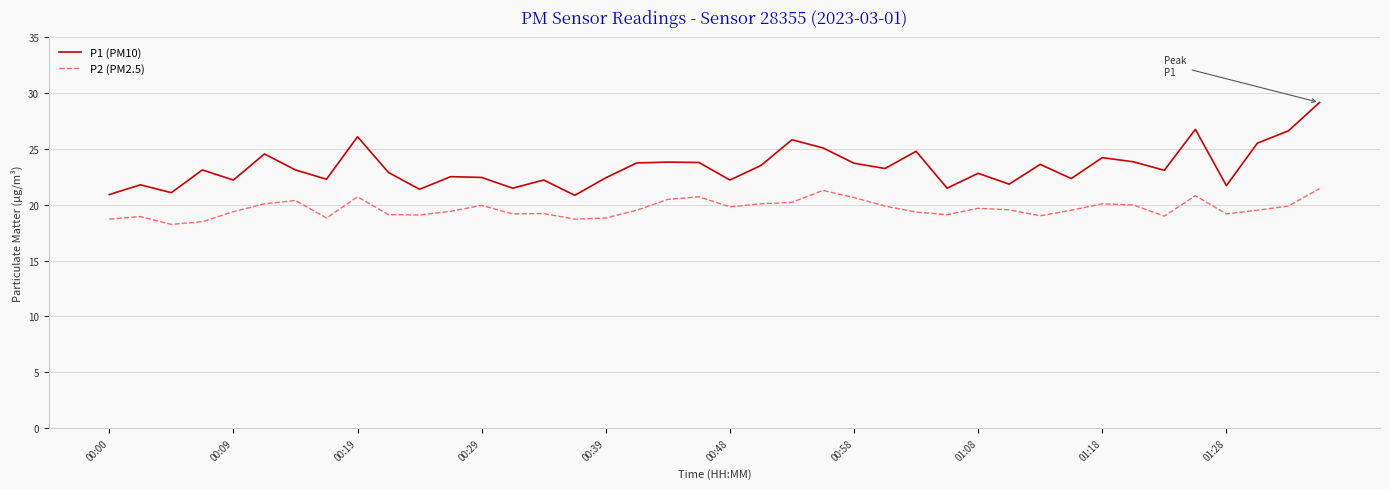

True or false: P1 (PM10) has more than 0 points higher than both neighbors.

True